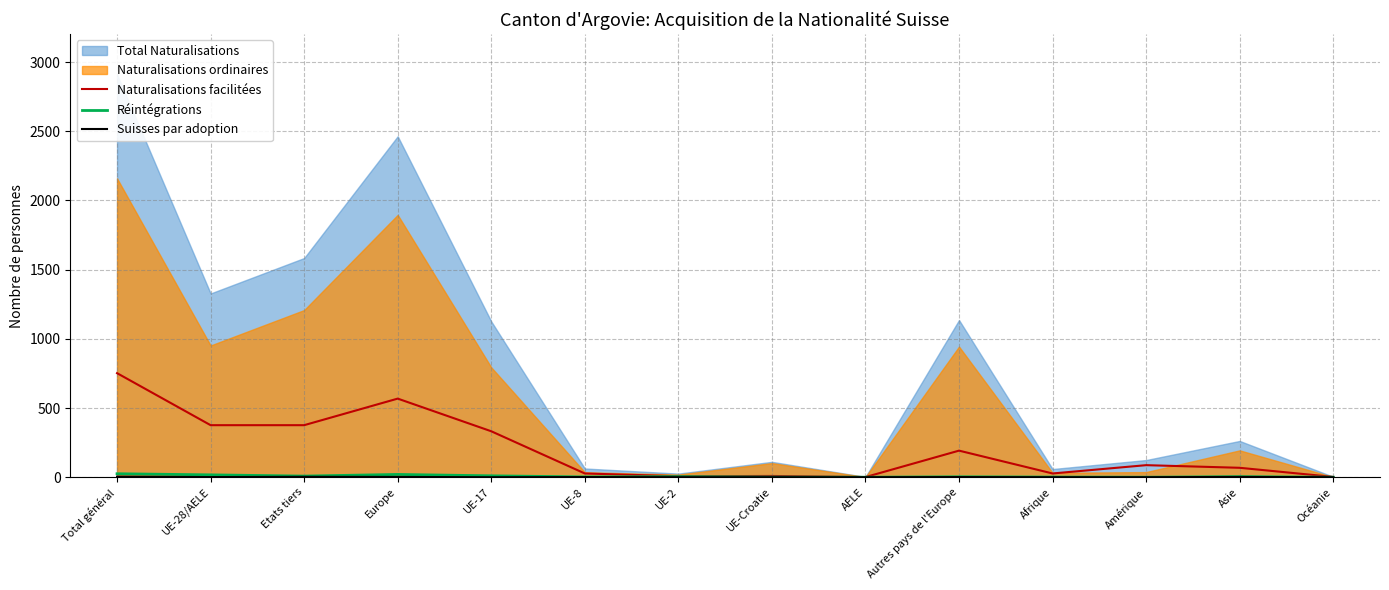

How many data points in Suisses par adoption are less than 1?

7